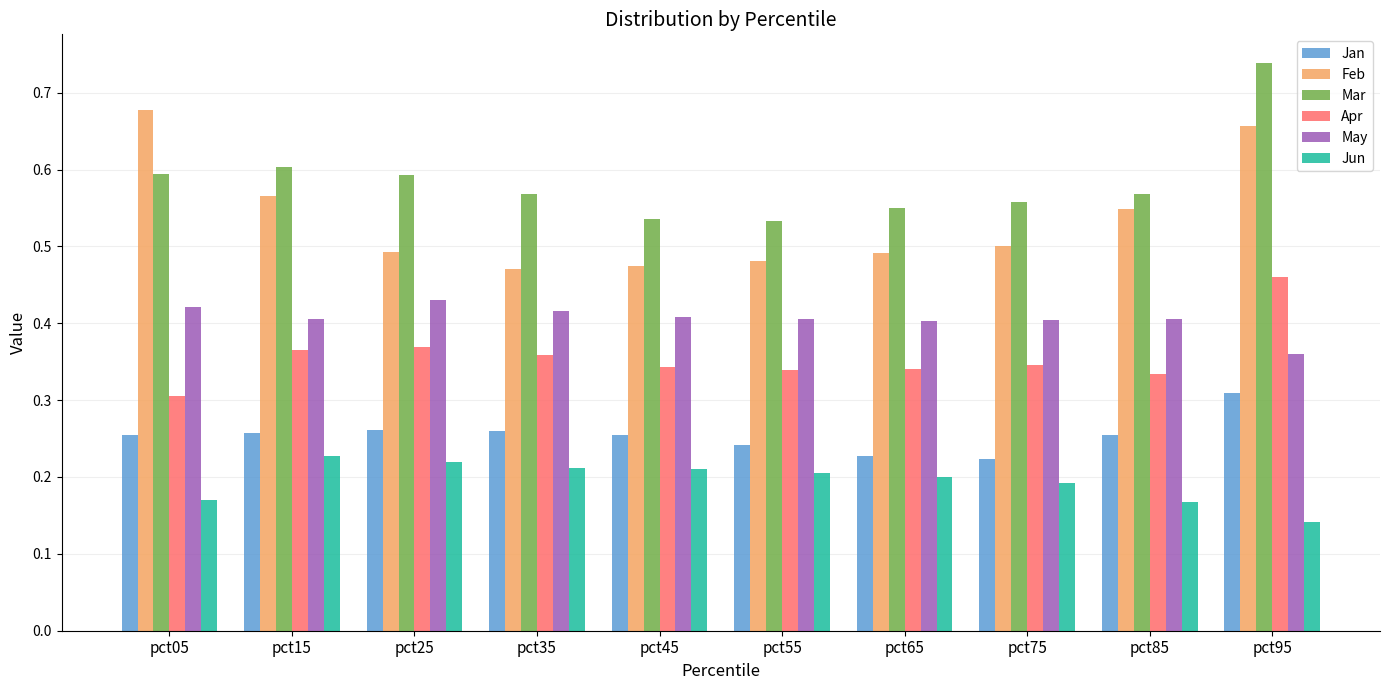

What is the sum of the Feb values at pct85 and pct05?

1.2